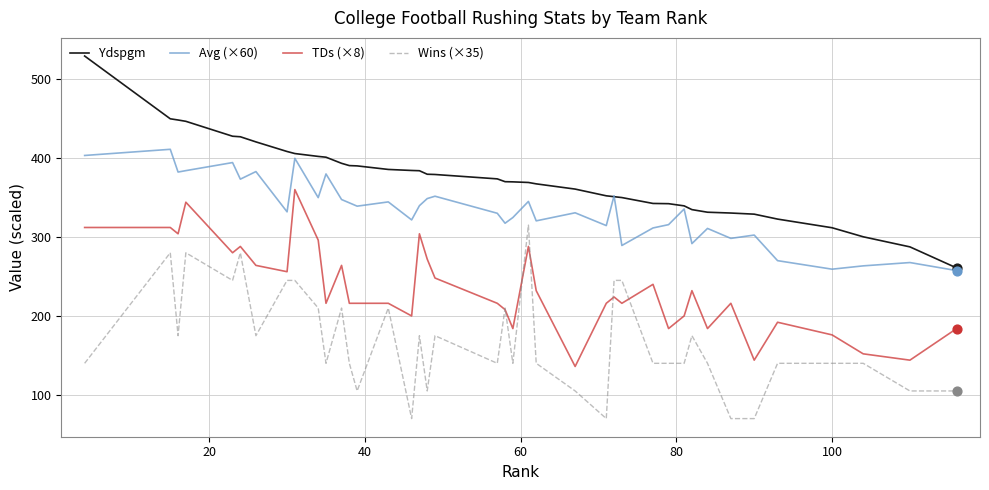

True or false: Avg (×60) and Wins (×35) cross at least once.

False